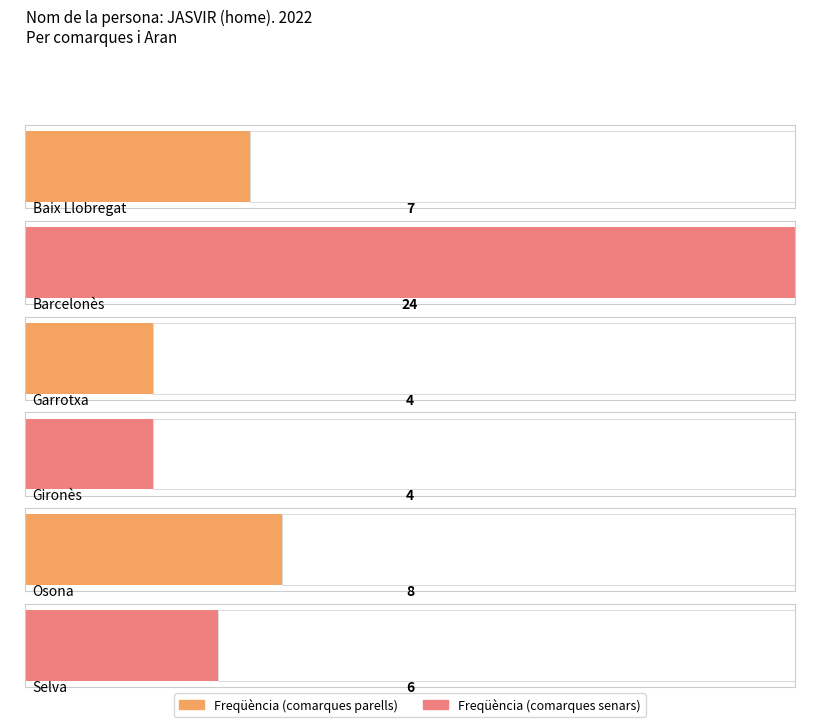

Between Gironès and Barcelonès, which is larger?

Barcelonès